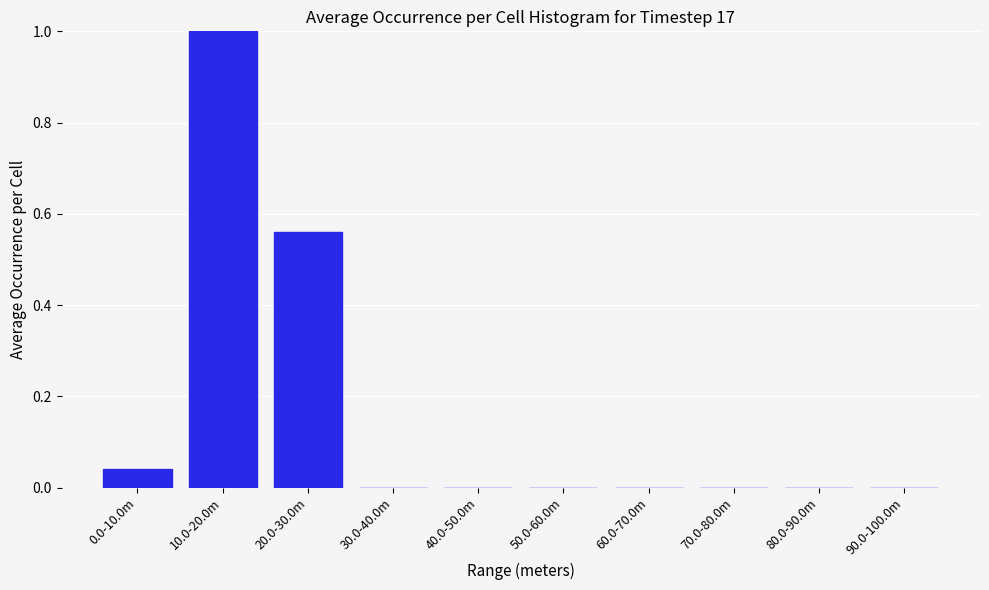

What is the change in value from 10.0-20.0m to 30.0-40.0m?

-1.0